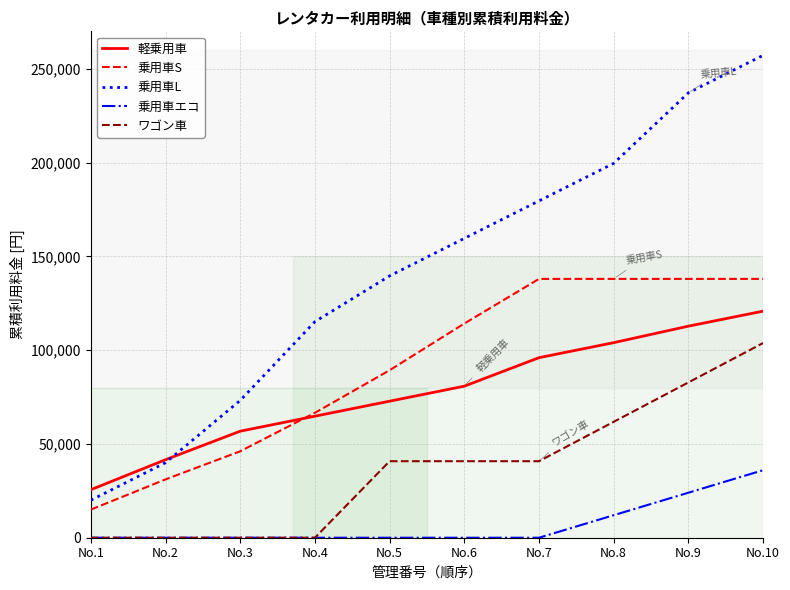

What is the maximum value shown in the chart?

257200